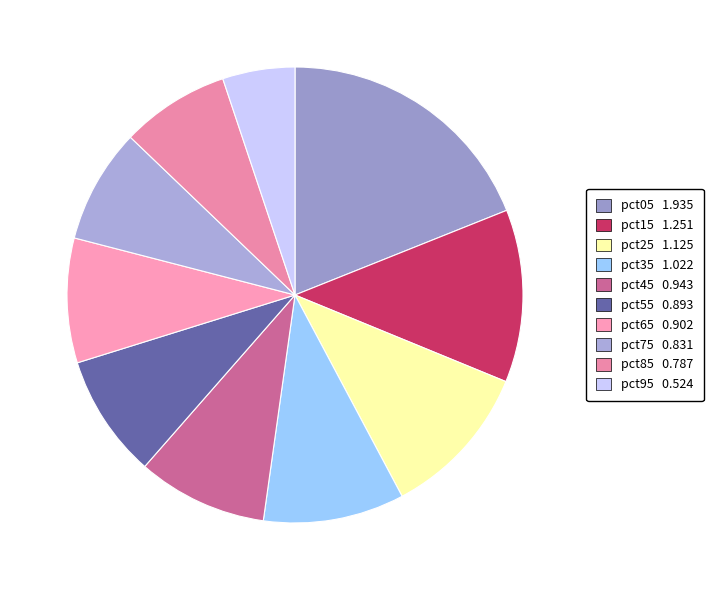

Is the sum of pct45 and pct05 greater than half?

No